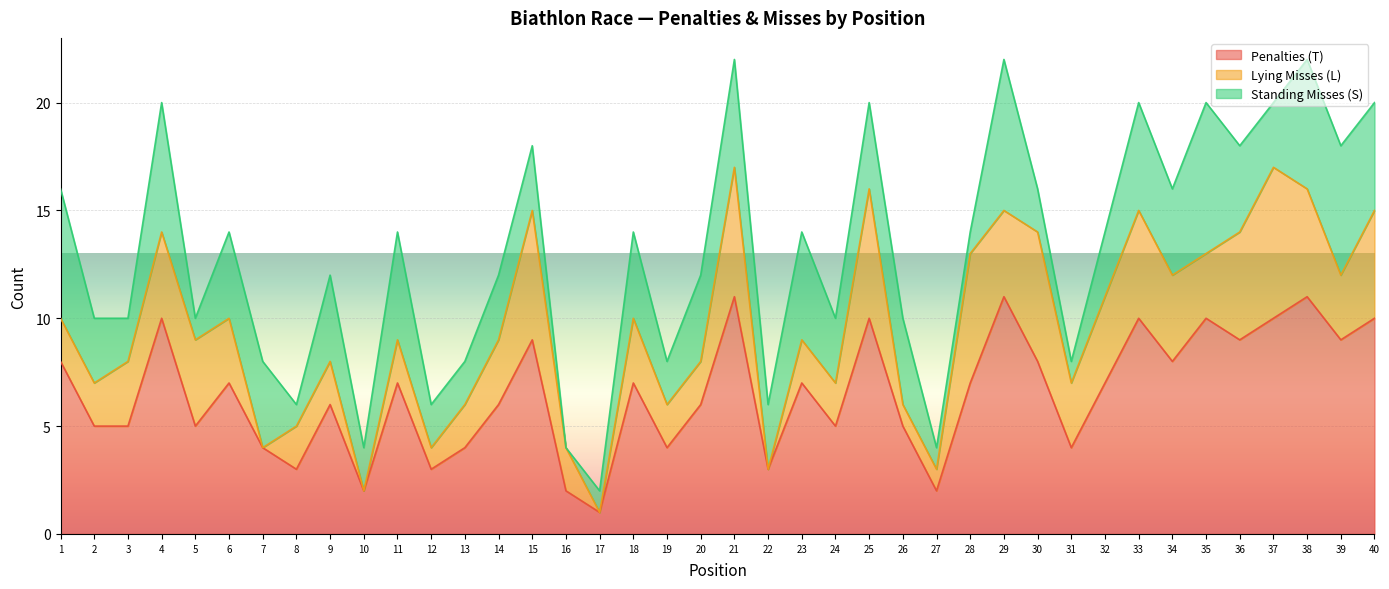

How many lines are shown in the chart?

3